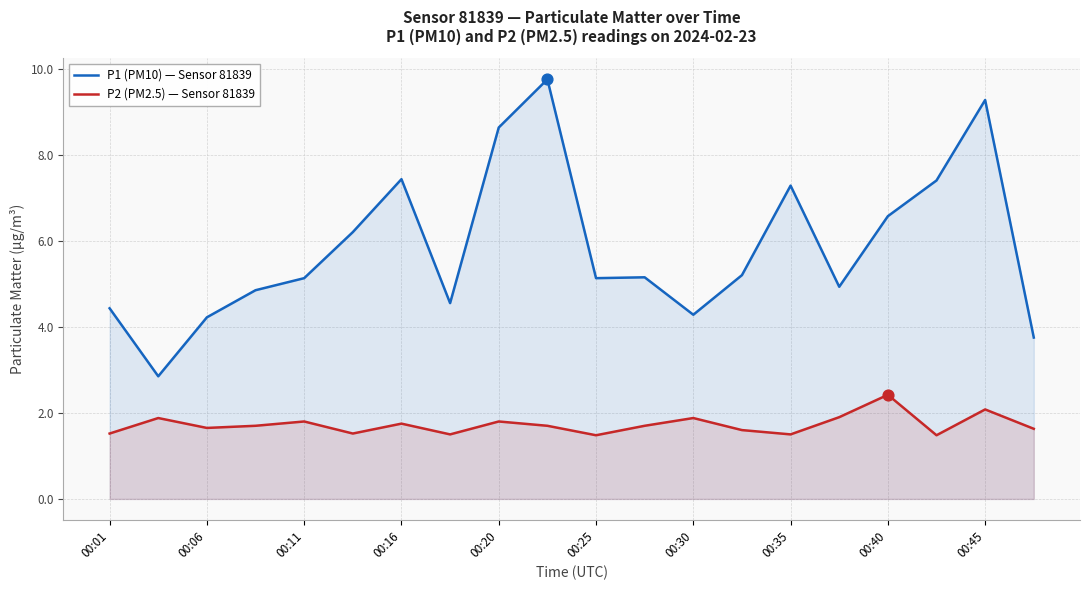

Is the value of P1 (PM10) — Sensor 81839 at 00:16 greater than the value of P2 (PM2.5) — Sensor 81839 at 00:35?

Yes